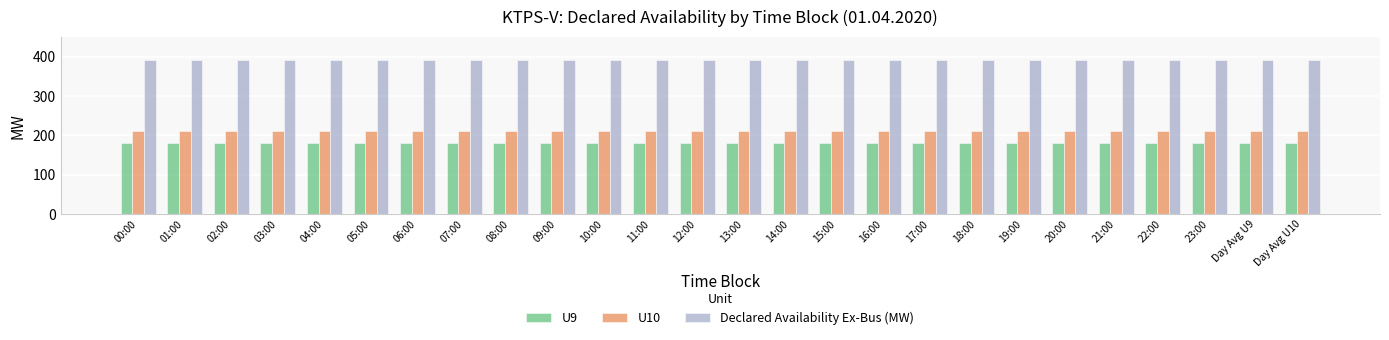

What is the total value across all series at 16:00?

780